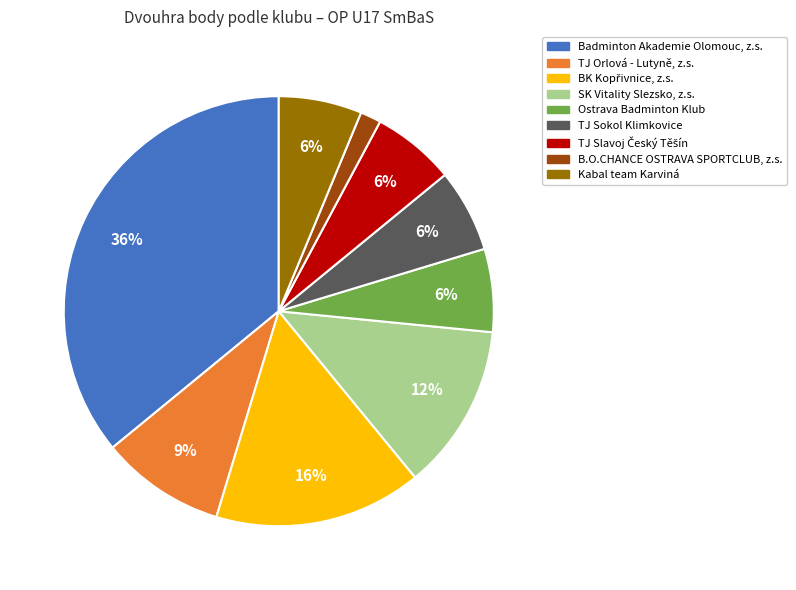

Is it true that Kabal team Karviná is 6% of the pie?

True